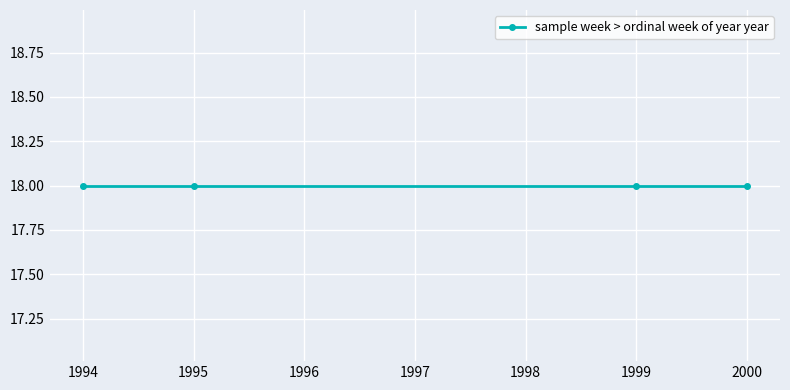

Rank the categories by value from lowest to highest.

18, 18, 18, 18